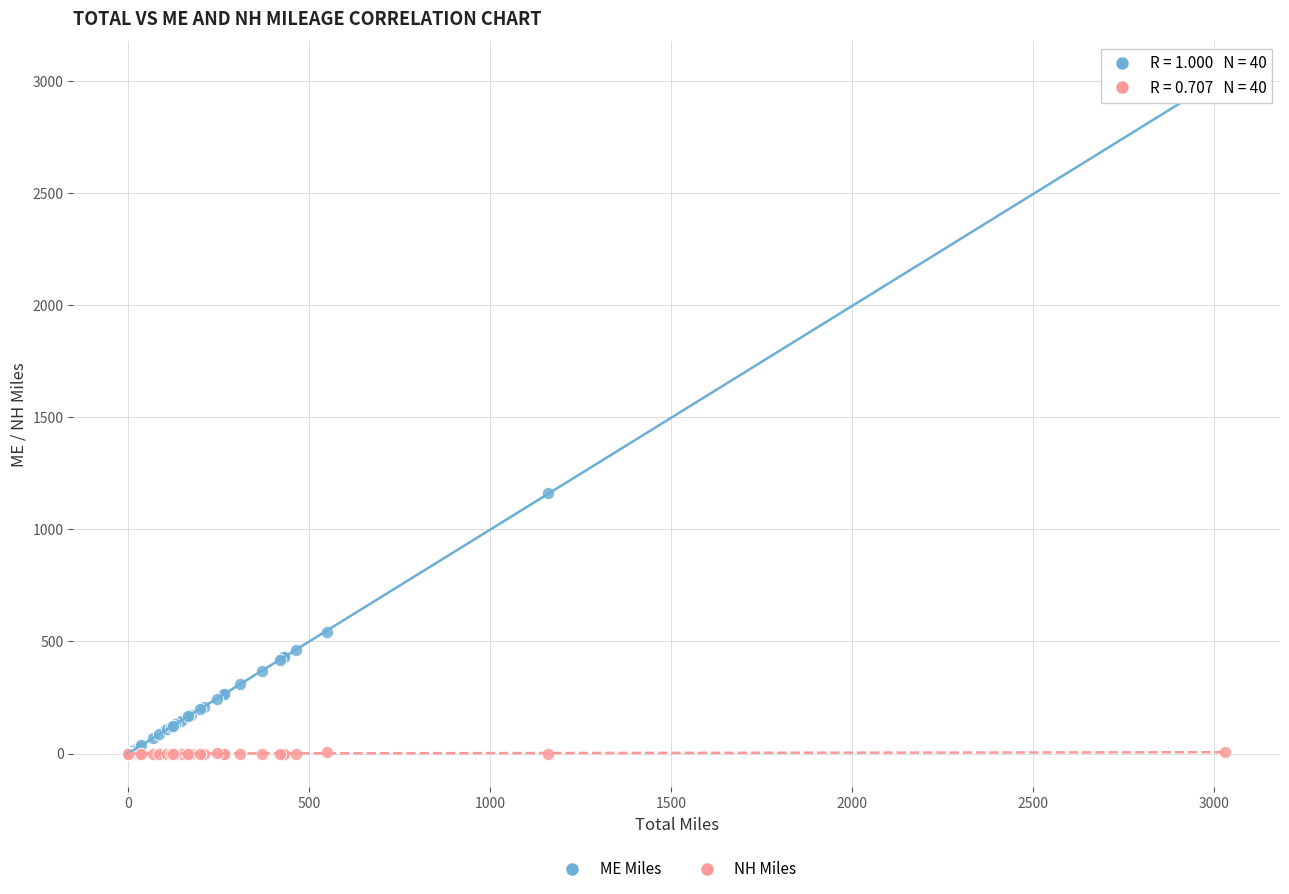

Across all series, what Y value is closest to 1512?

1160.5